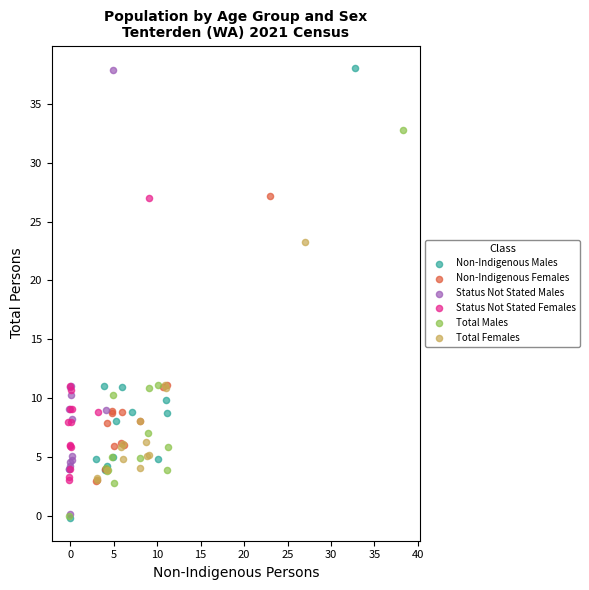

Which series has the widest spread of Y values?

Non-Indigenous Males